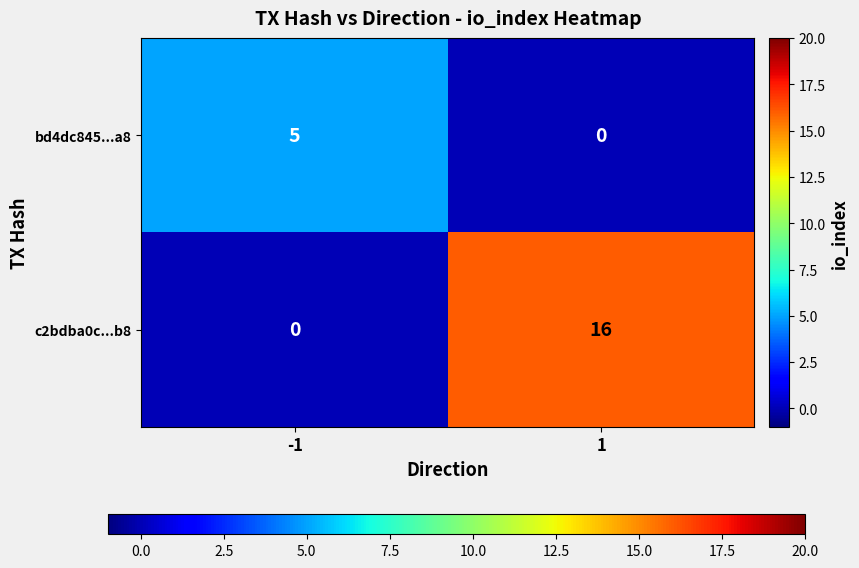

What is the maximum value shown in the chart?

16